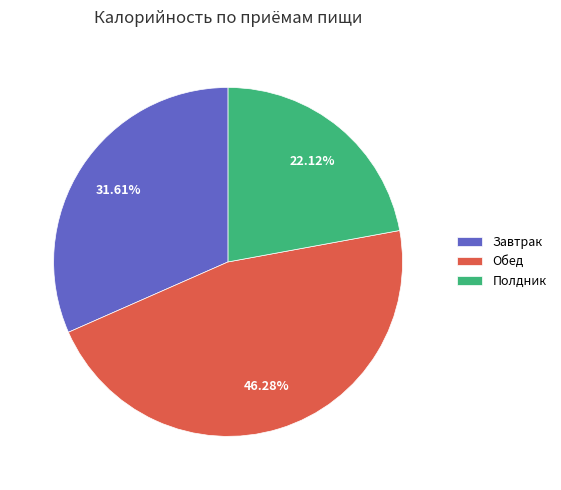

Which category has the smallest portion of the pie?

Полдник